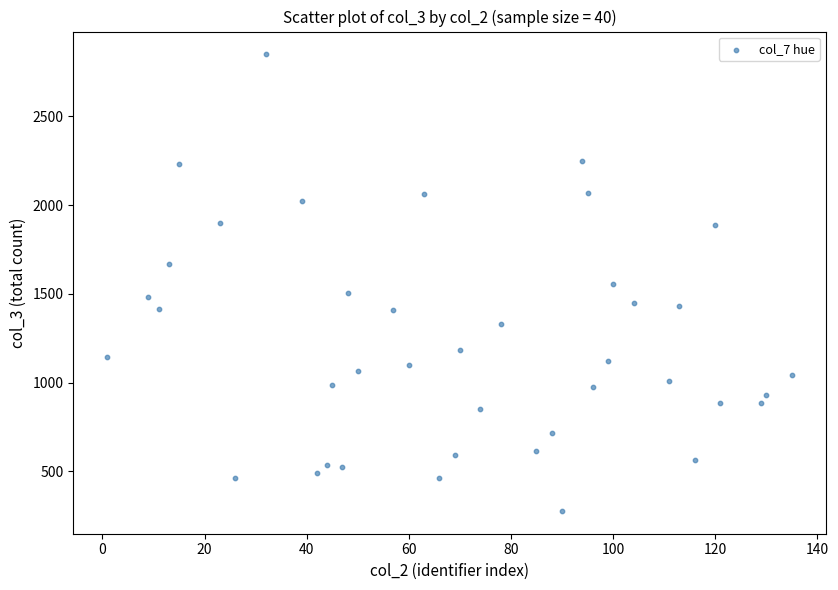

What is the range of Y values (max minus min)?

2571